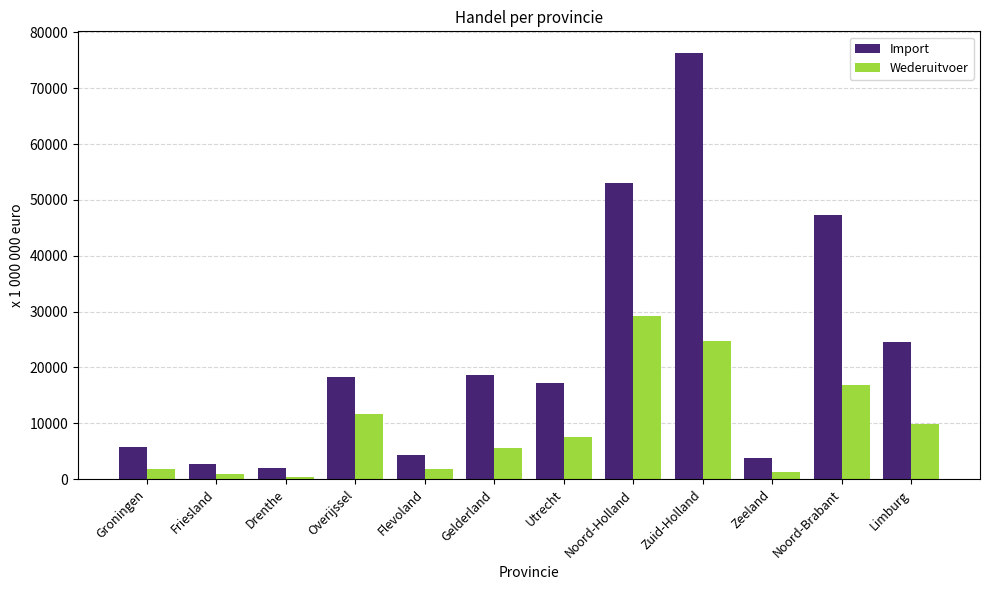

What value does the Wederuitvoer series have at Limburg?

9836